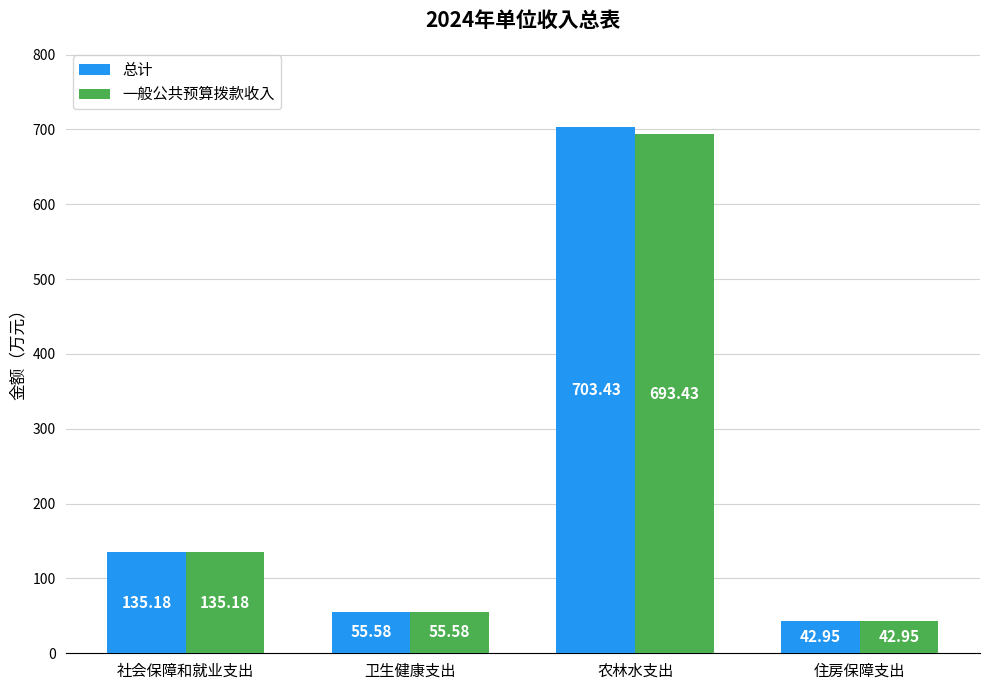

Which series has the largest range (max minus min)?

总计